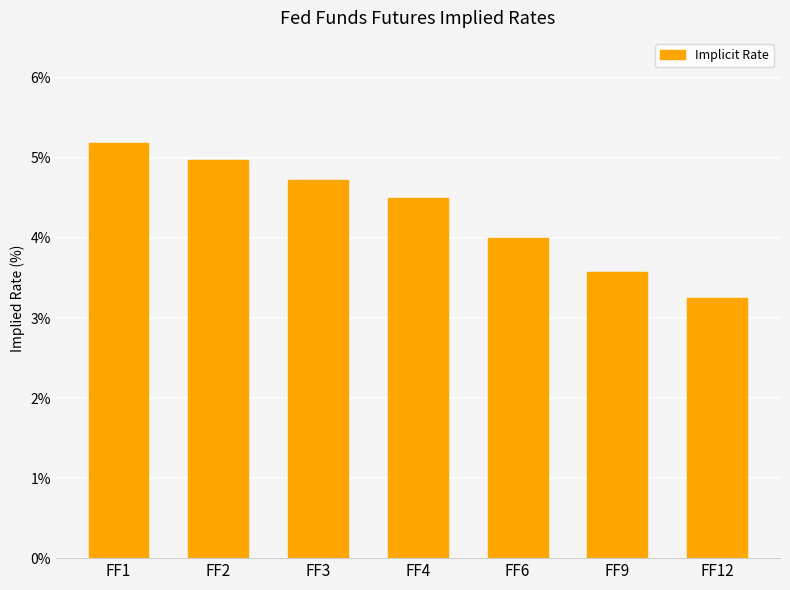

What is the difference between the maximum and minimum values?

1.9